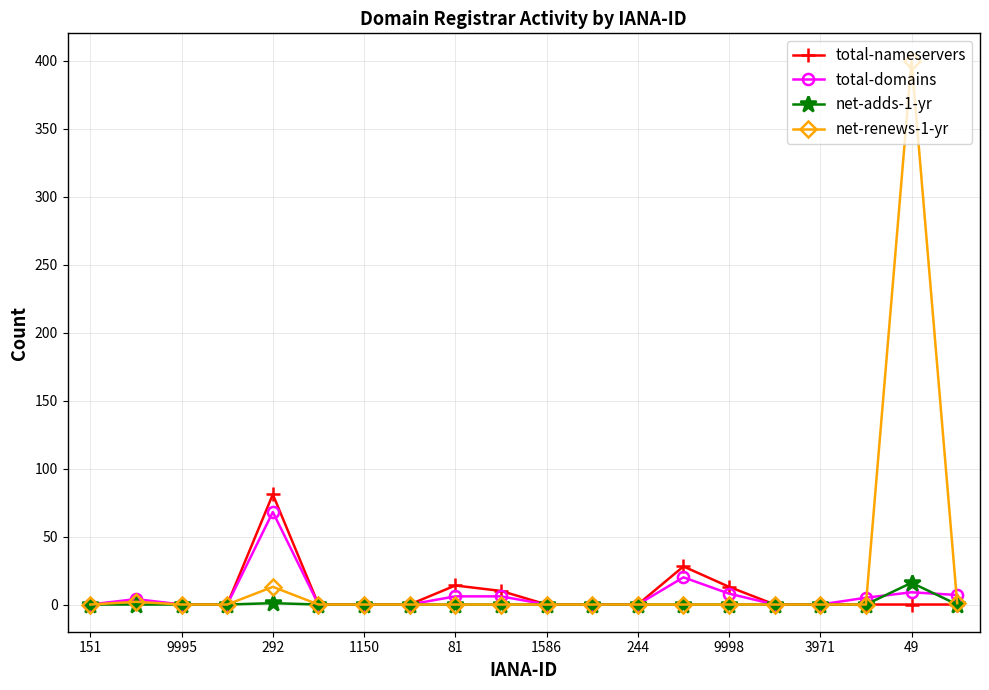

True or false: total-domains has more than 1 points higher than both neighbors.

True